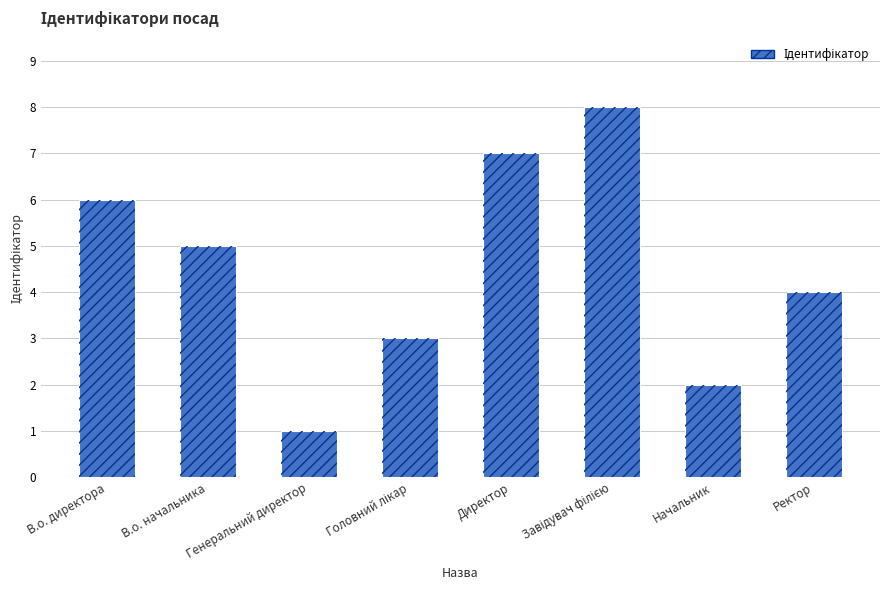

Reading left to right, what are all the values shown in this chart?

В.о. директора=6	В.о. начальника=5	Генеральний директор=1	Головний лікар=3	Директор=7	Завідувач філією=8	Начальник=2	Ректор=4